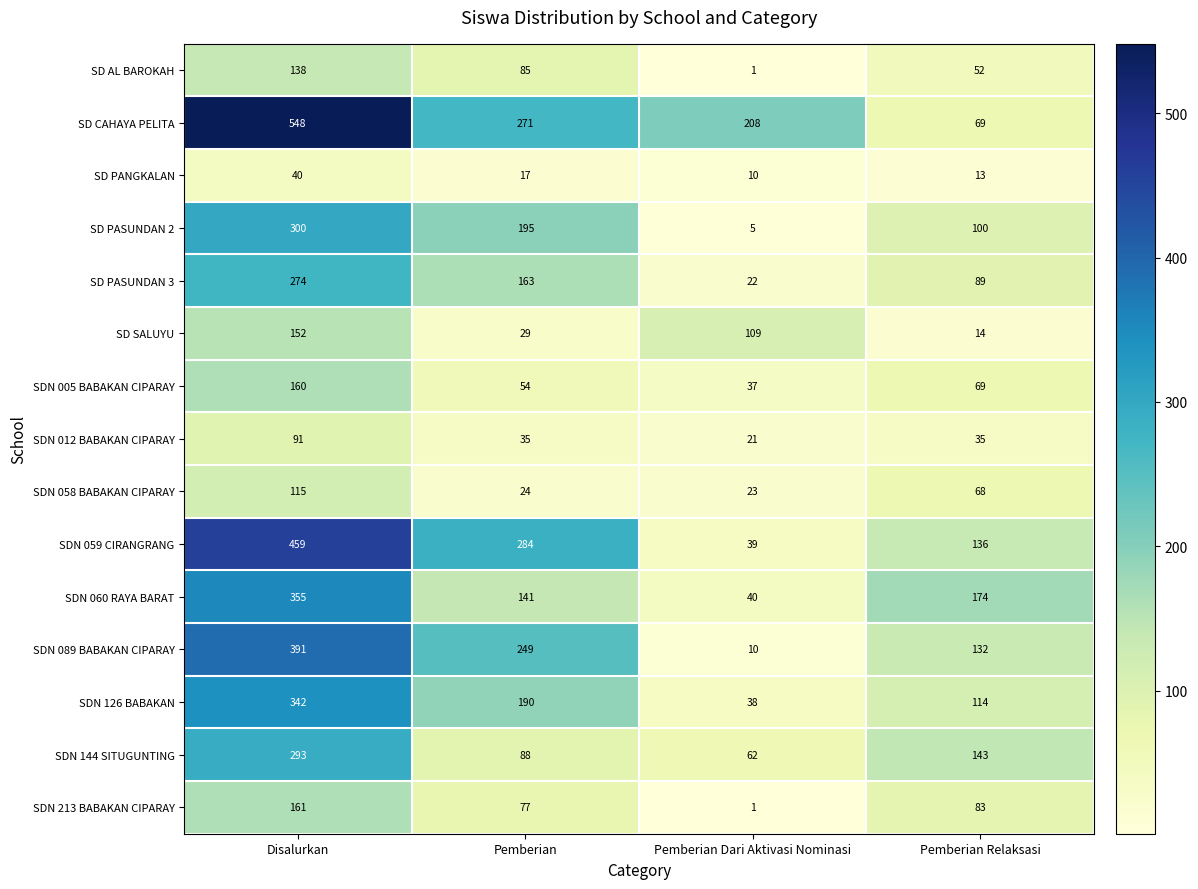

Which series changed the most between Pemberian and Pemberian Relaksasi?

SD CAHAYA PELITA